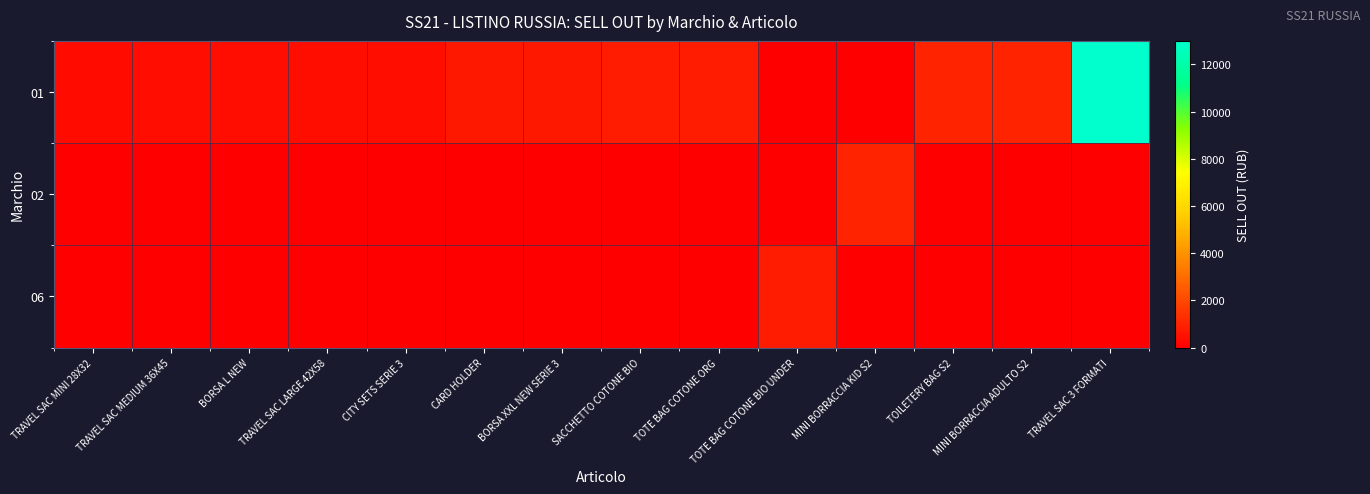

At which category is the sum across all series the highest?

TRAVEL SAC 3 FORMATI